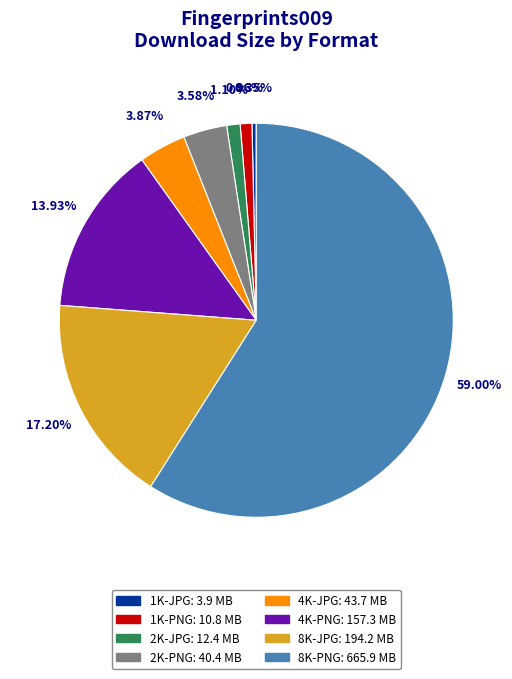

To the nearest percent, what portion does 2K-JPG represent?

1%